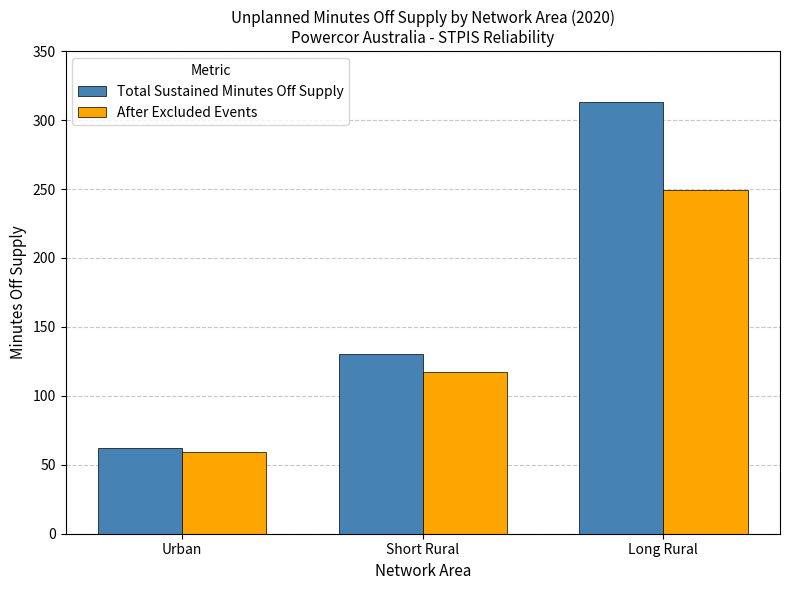

True or false: Total Sustained Minutes Off Supply has a value of 313.0 at Long Rural.

True